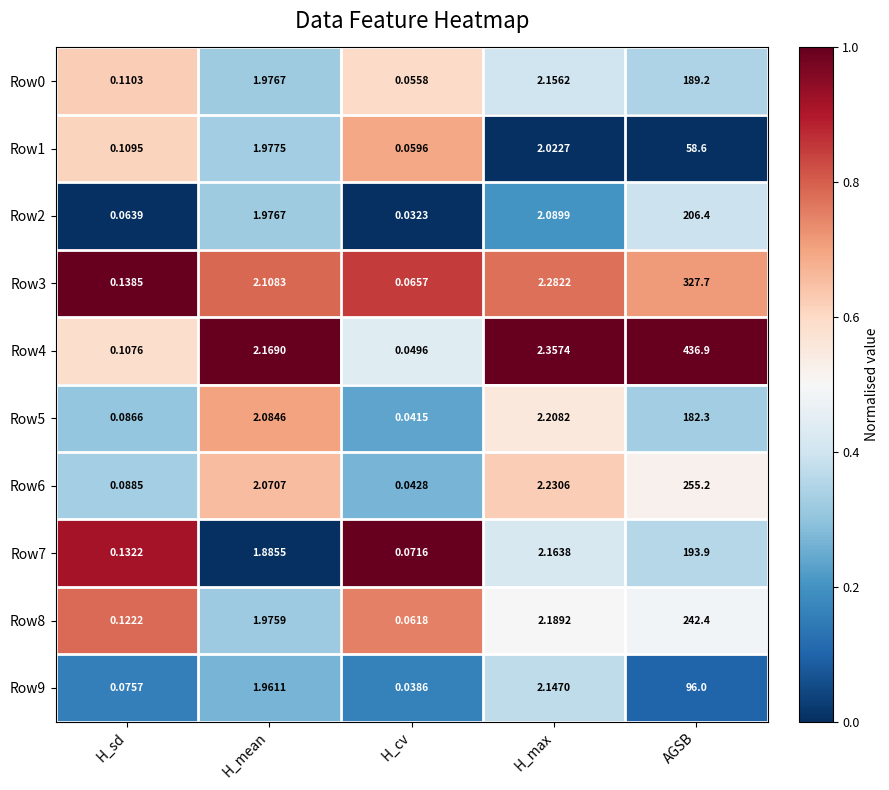

Where is Row7 nearest to the value 96?

H_max